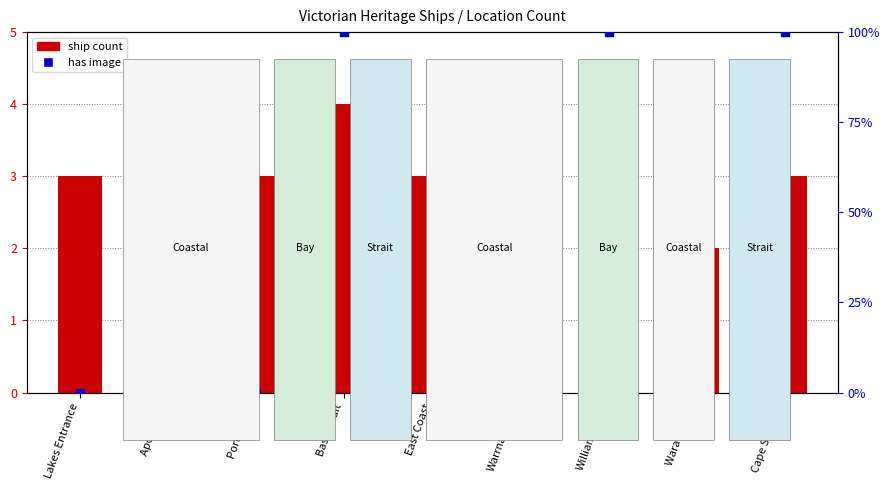

Which series reaches the maximum Y coordinate?

has image